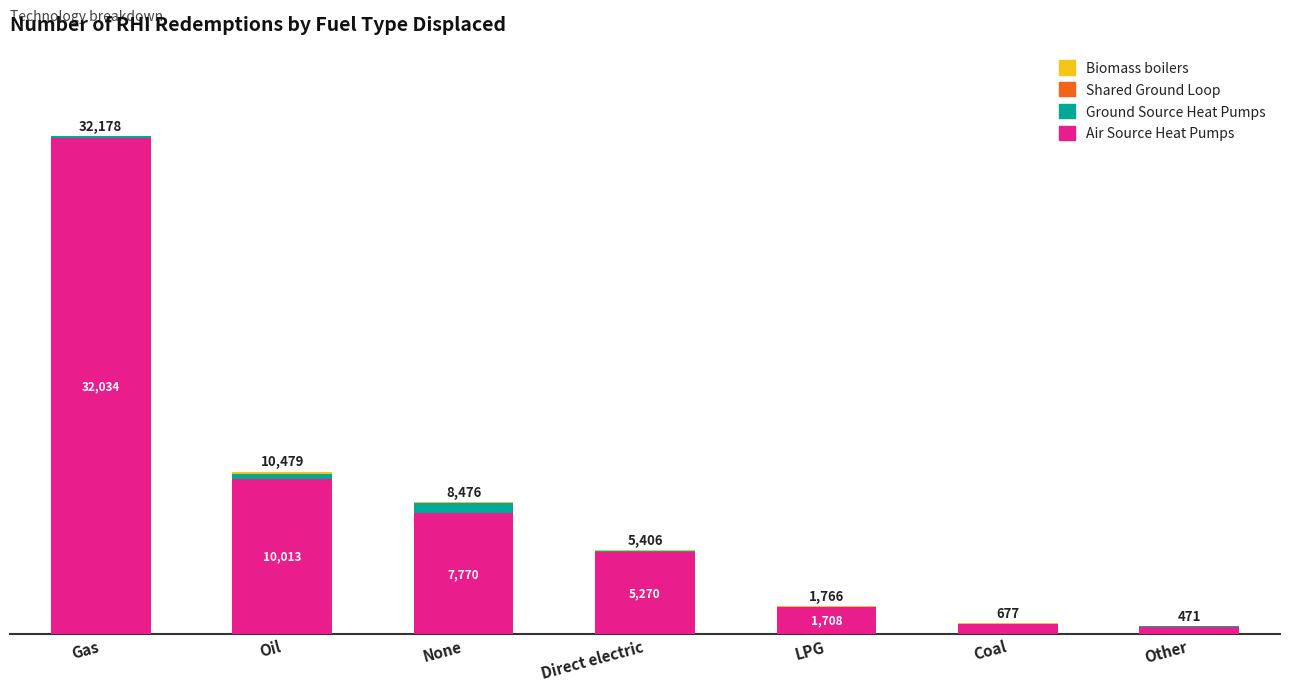

Does the chart contain stacked bars?

Yes